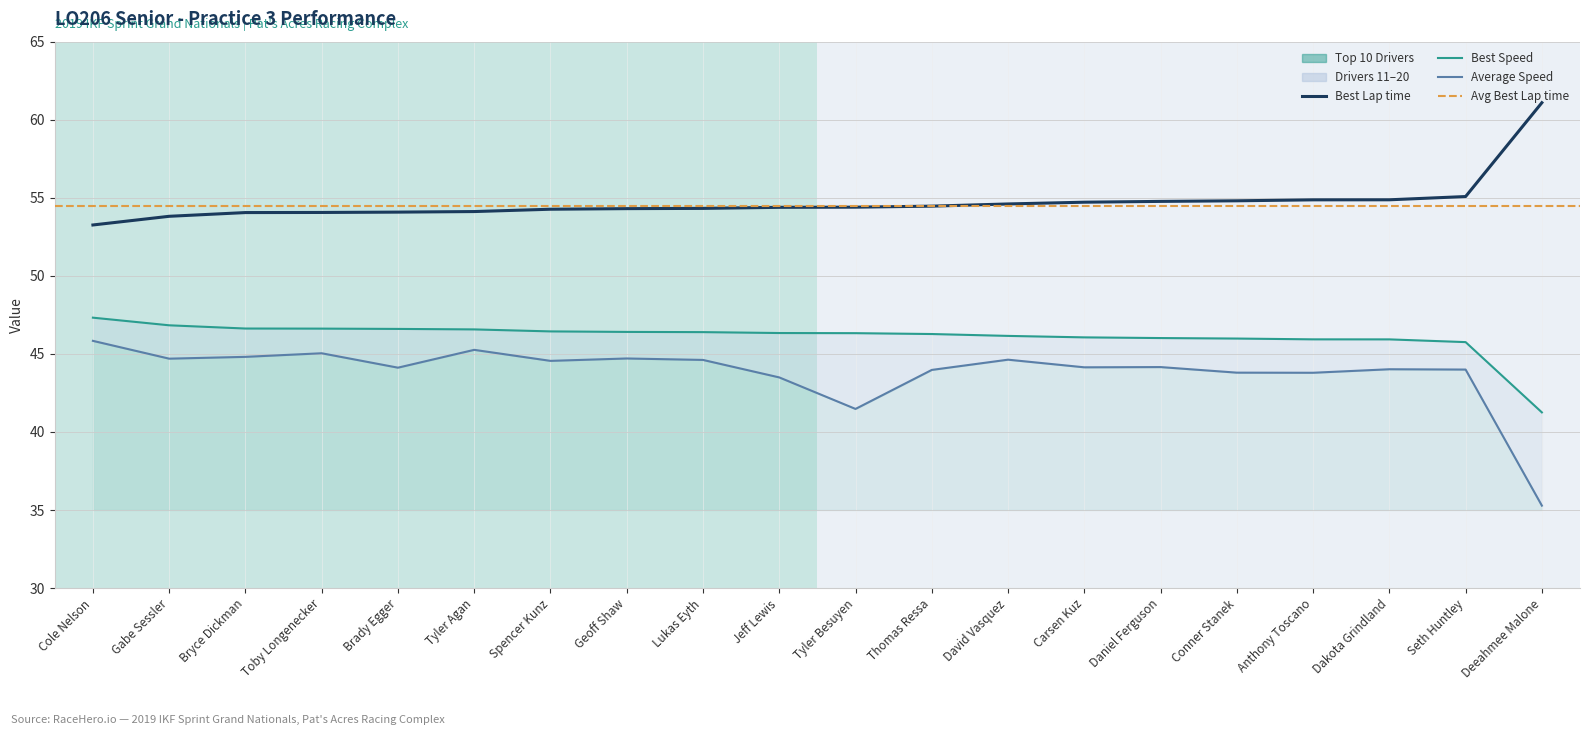

What position from the left is Daniel Ferguson?

15